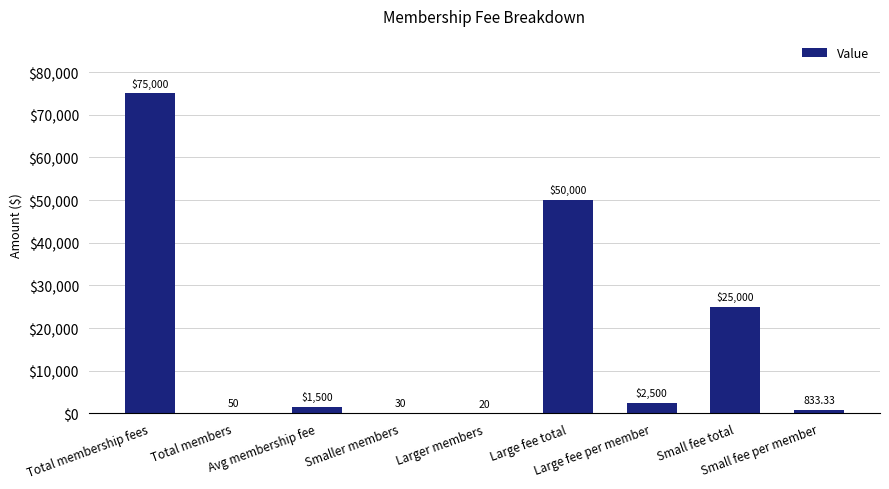

What is the sum of the values at Small fee total and Large fee total?

75000.0